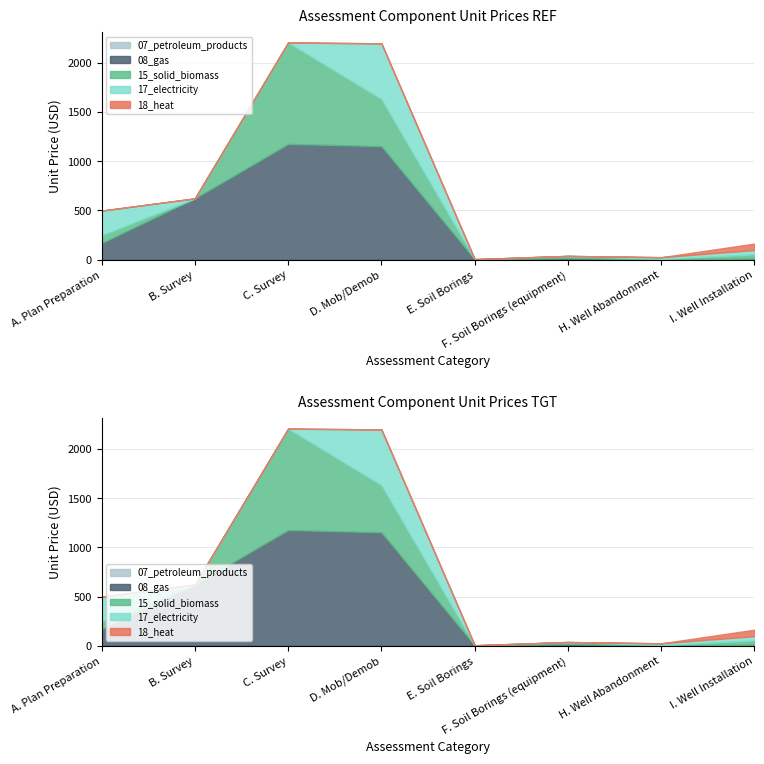

At which category does 08_gas reach its first local valley?

E. Soil Borings